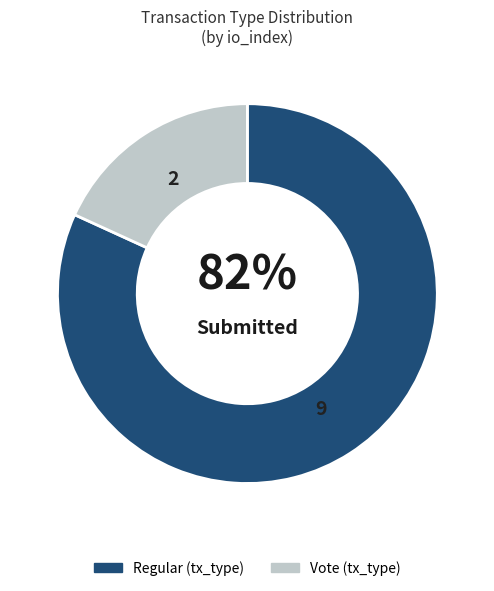

Is there a majority slice in this chart?

Yes